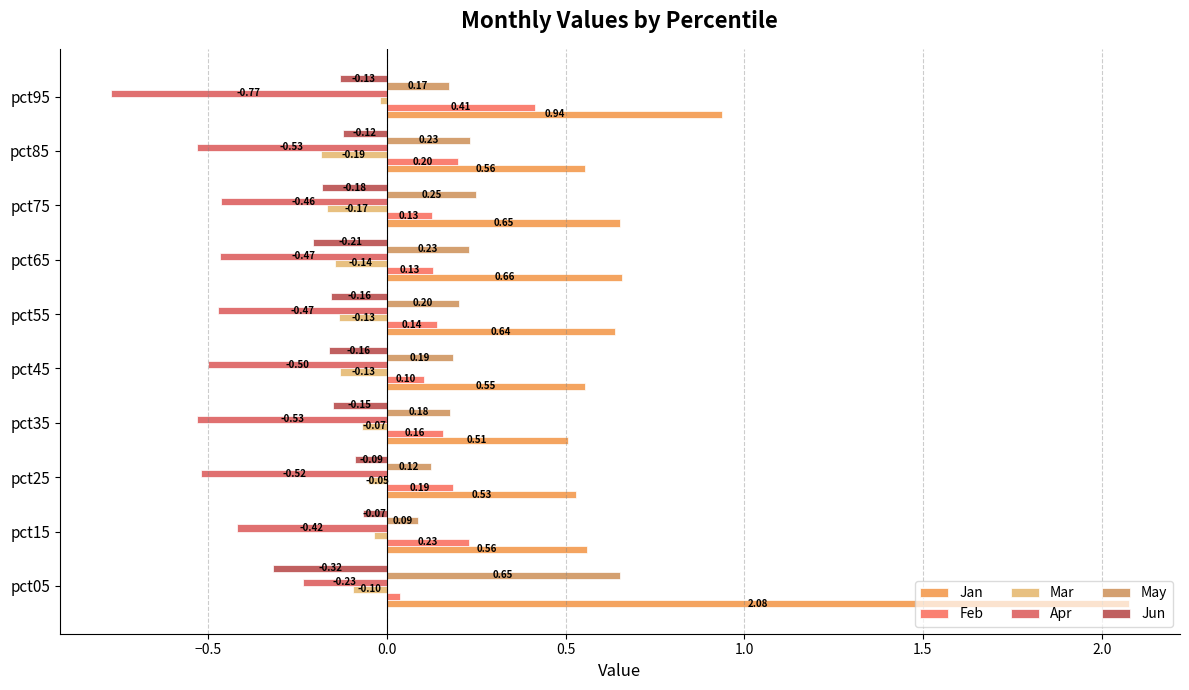

What is the difference between the maximum and minimum values in the Mar series?

0.2